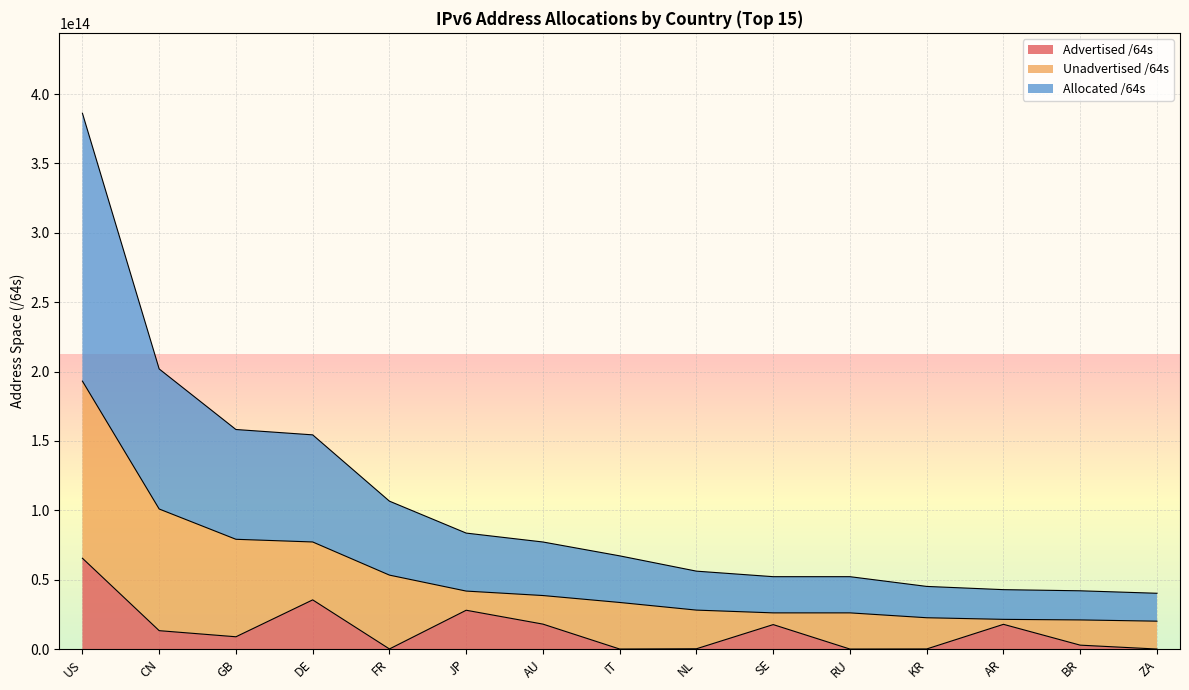

True or false: Advertised /64s and Allocated /64s intersect in this chart.

False